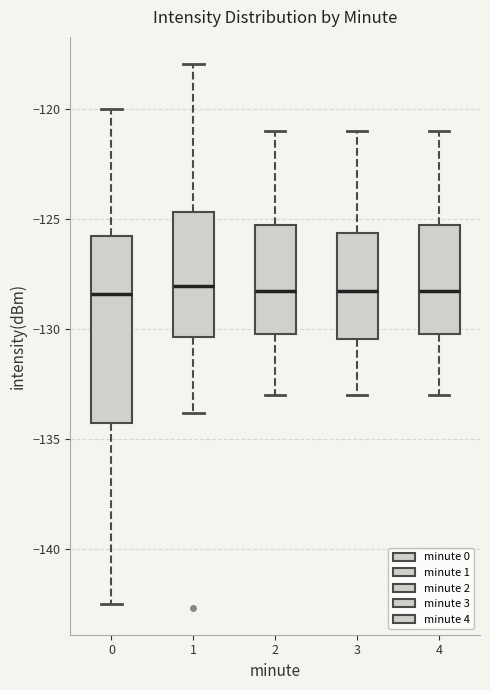

Reading left to right, transcribe this box plot: for each box, give where its median line is, the range the box spans, and where its two whiskers end, as read against the y-axis. The values are not printed on the chart, so give them approximately, as read against the axis.

0: median -128.5, box -134.5 to -126.0, whiskers -142.5 to -120.0
1: median -128.0, box -130.5 to -124.5, whiskers -134.0 to -118.0
2: median -128.0, box -130.0 to -125.5, whiskers -133.0 to -121.0
3: median -128.0, box -130.5 to -125.5, whiskers -133.0 to -121.0
4: median -128.0, box -130.0 to -125.5, whiskers -133.0 to -121.0